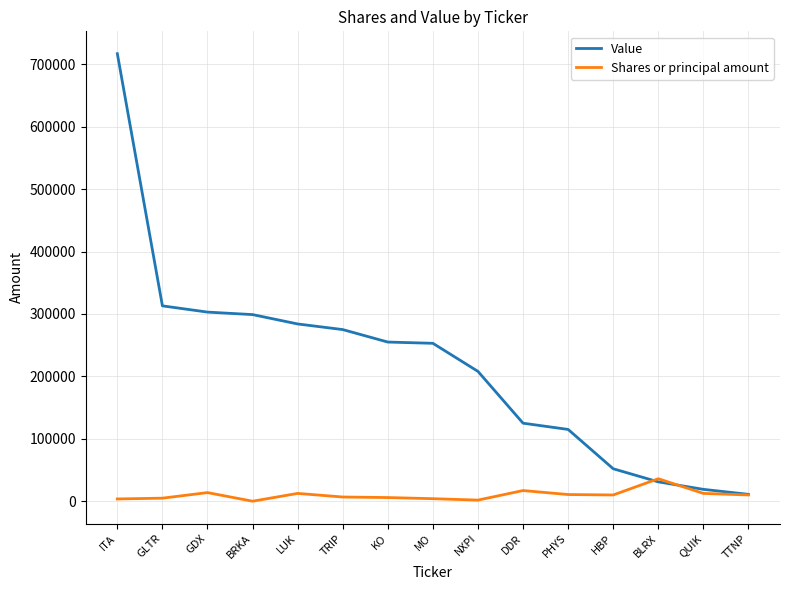

At which category does the chart reach its peak across all series?

ITA